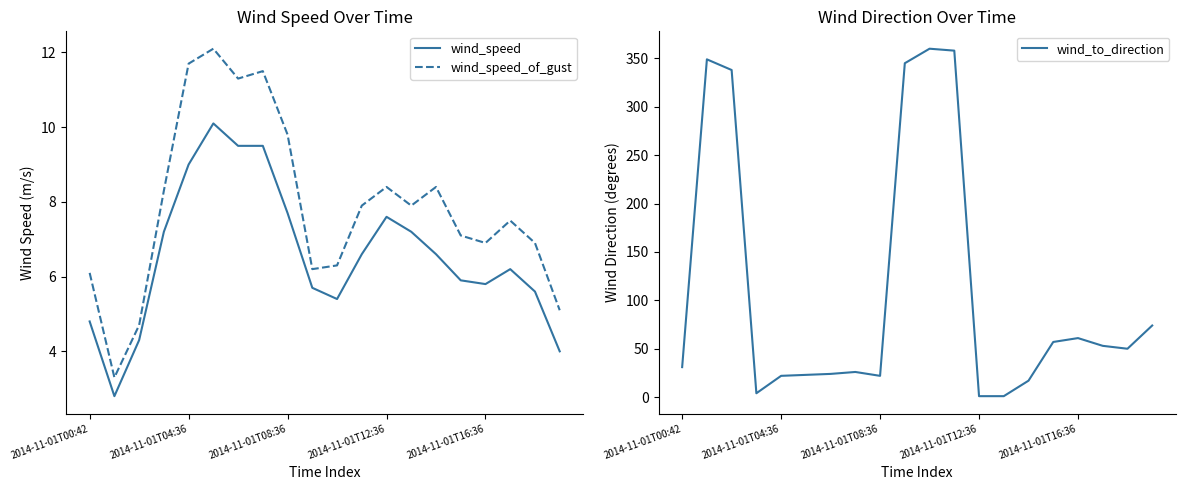

What is the maximum value for wind_to_direction?

360